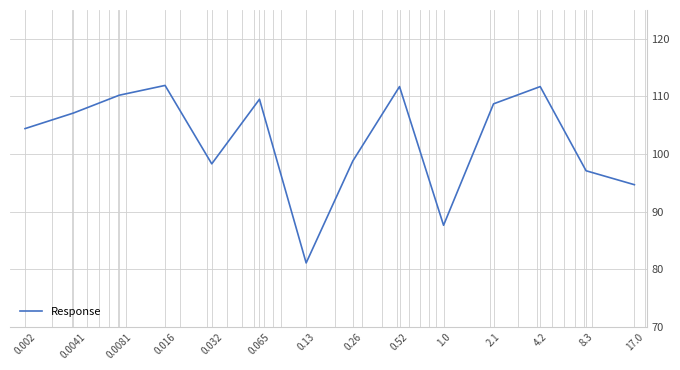

What is the smallest value displayed?

81.1